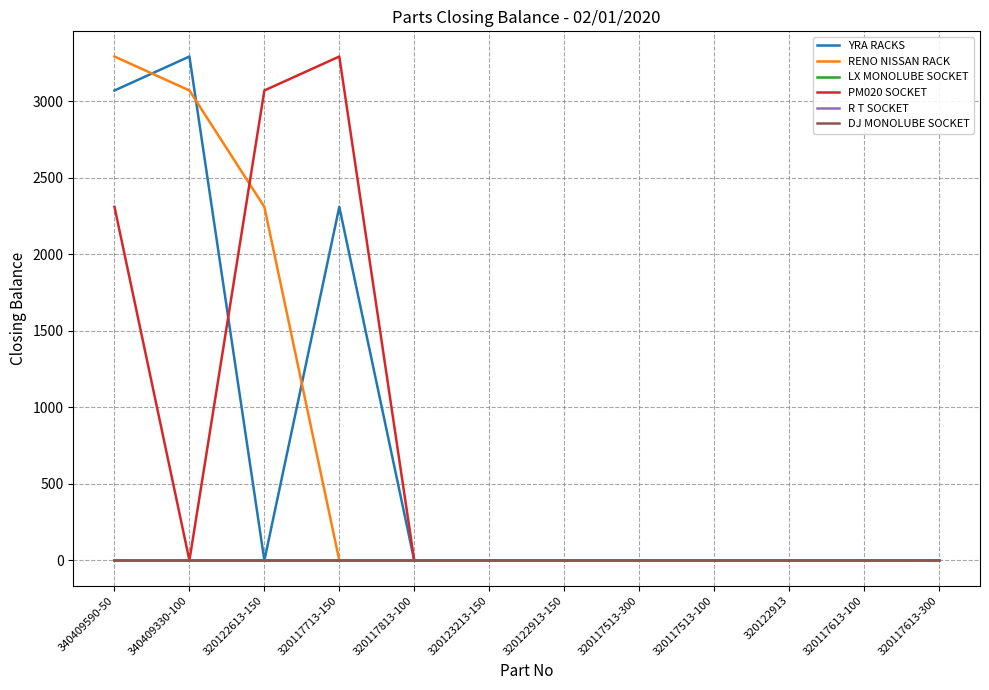

Does the chart have visible grid lines?

Yes